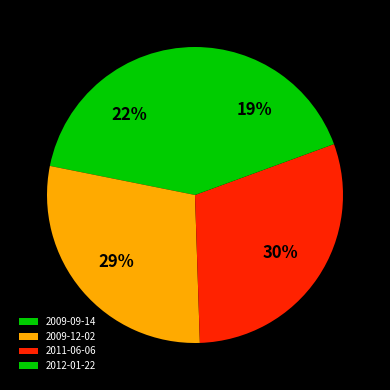

To the nearest percent, what is the combined percentage of 2012-01-22 and 2011-06-06?

49%